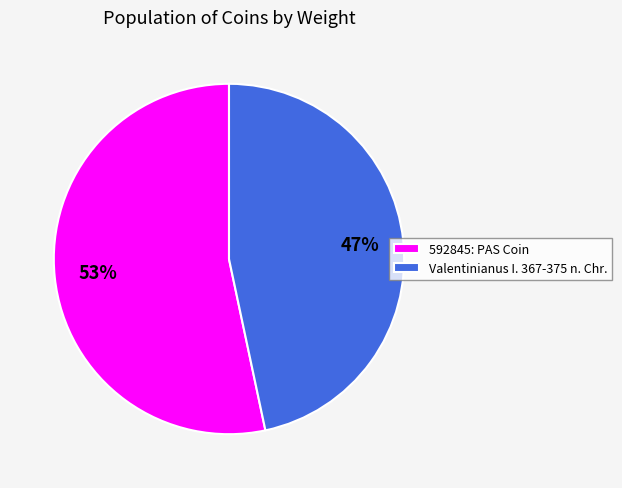

True or false: Valentinianus I. 367-375 n. Chr. accounts for 47% of the total.

True